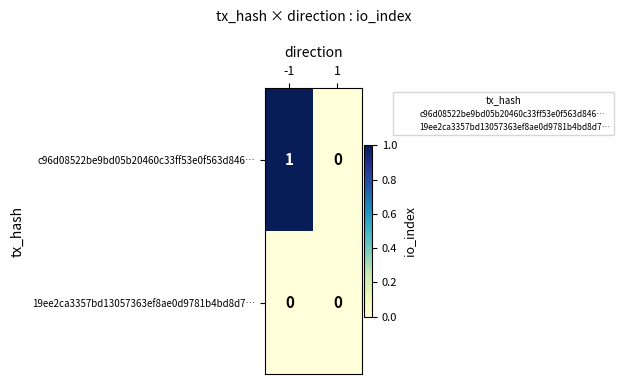

Rank the series by their maximum value, from lowest to highest.

19ee2ca3357bd13057363ef8ae0d9781b4bd8d7…, c96d08522be9bd05b20460c33ff53e0f563d846…